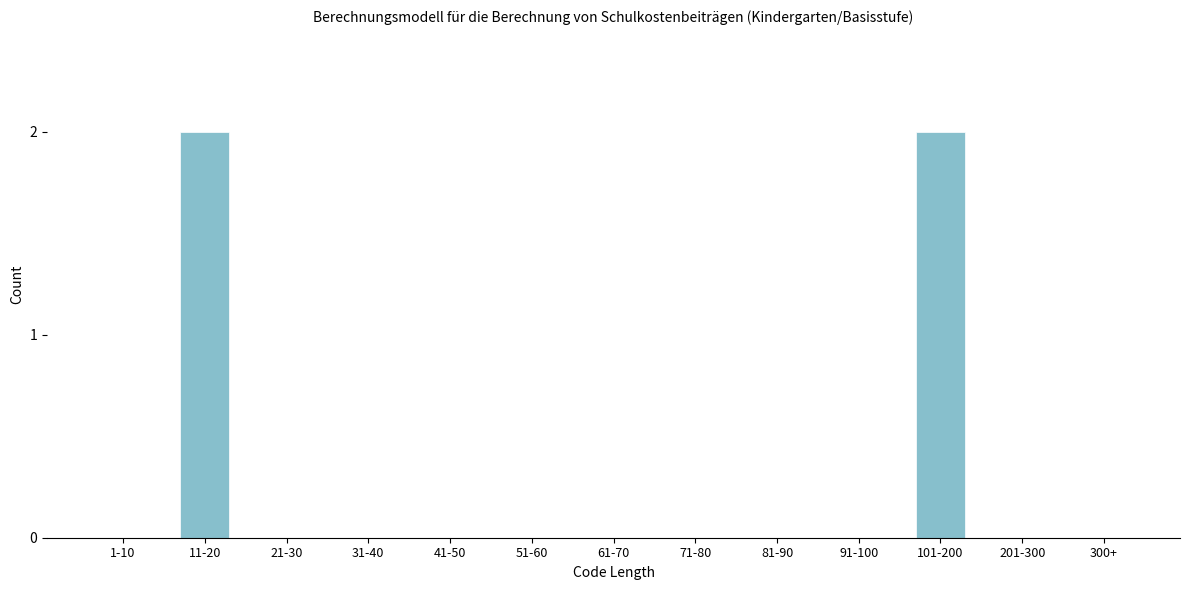

Reading right to left, what are all the values shown in this chart?

300+=0	201-300=0	101-200=2	91-100=0	81-90=0	71-80=0	61-70=0	51-60=0	41-50=0	31-40=0	21-30=0	11-20=2	1-10=0